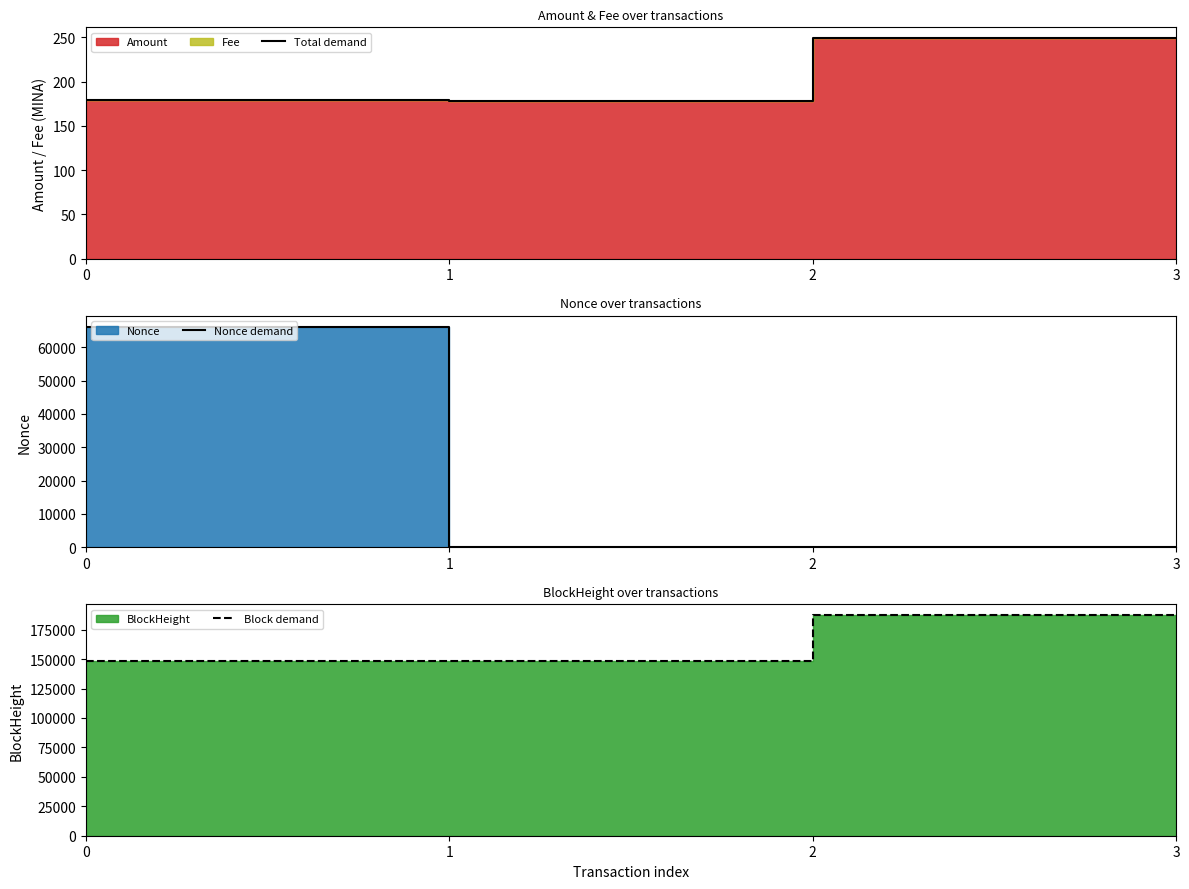

True or false: Block demand and Total demand intersect in this chart.

False